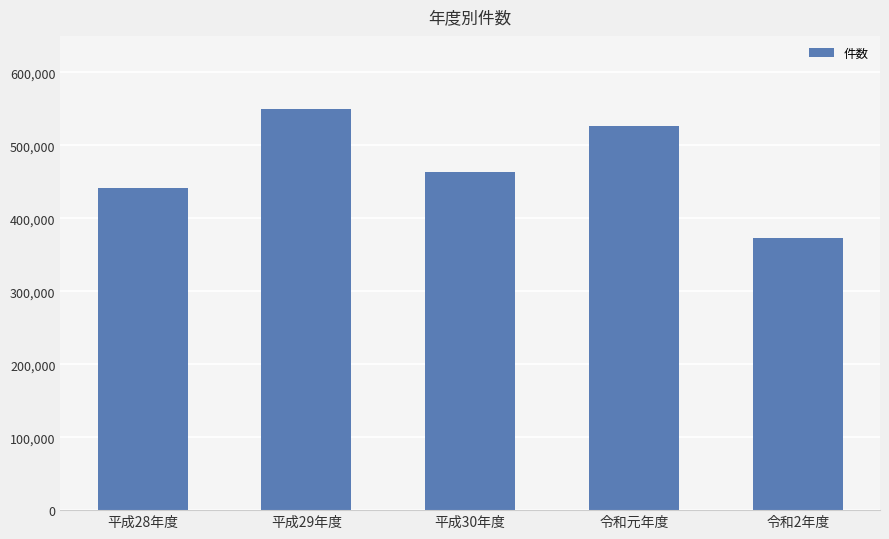

At which category does the chart reach its minimum across all series?

令和2年度